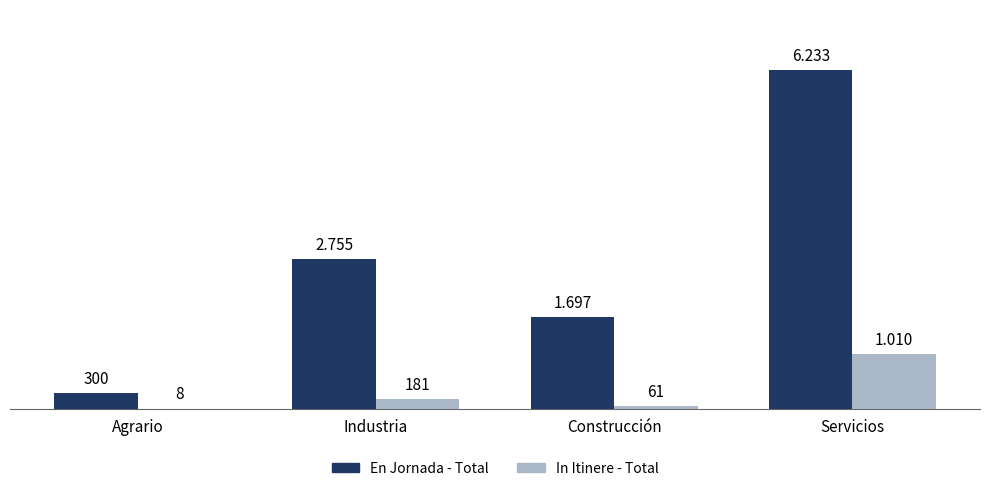

Are the bars horizontal?

No